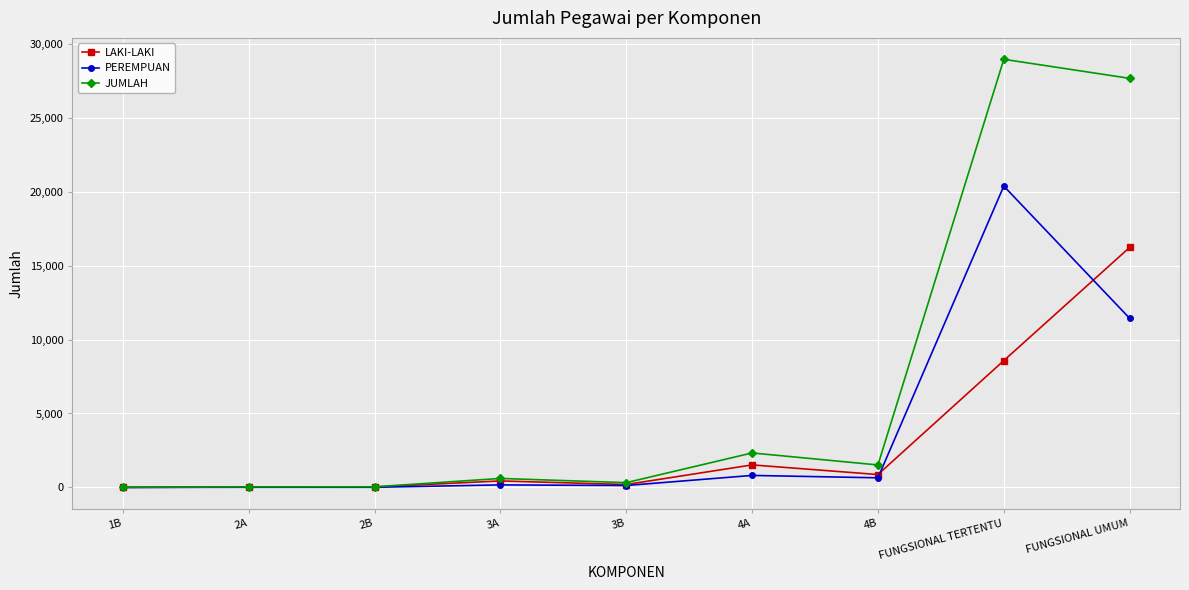

Which series has the largest total across all categories?

JUMLAH